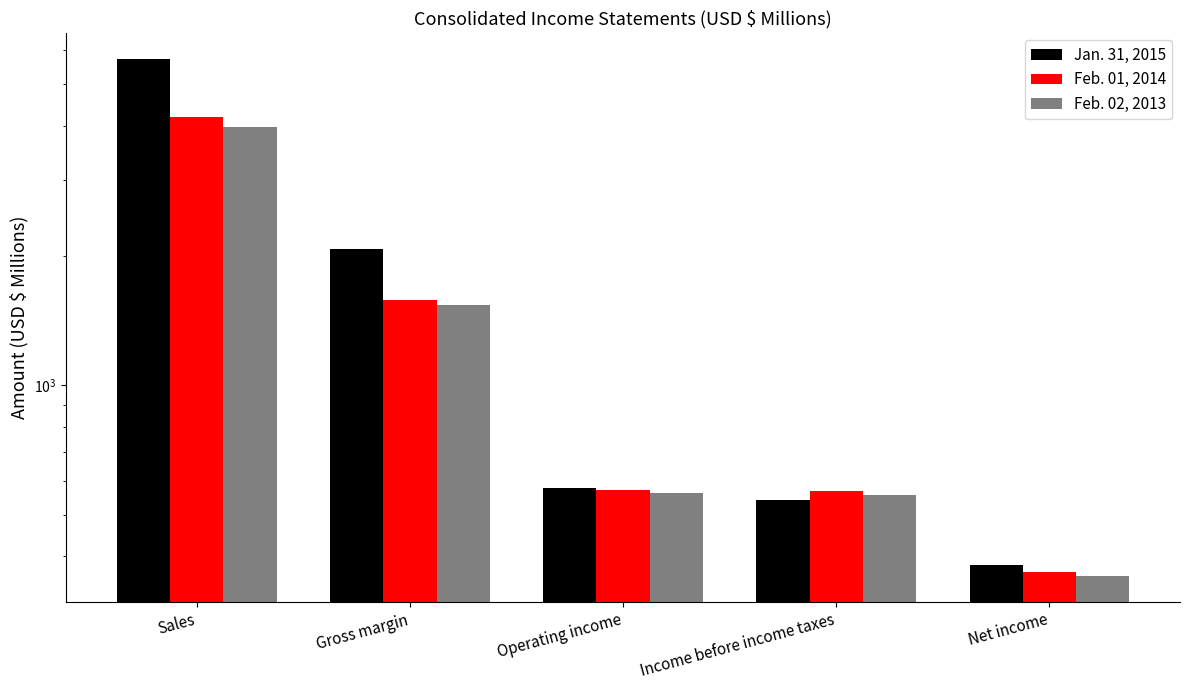

Which series has the largest range (max minus min)?

Jan. 31, 2015